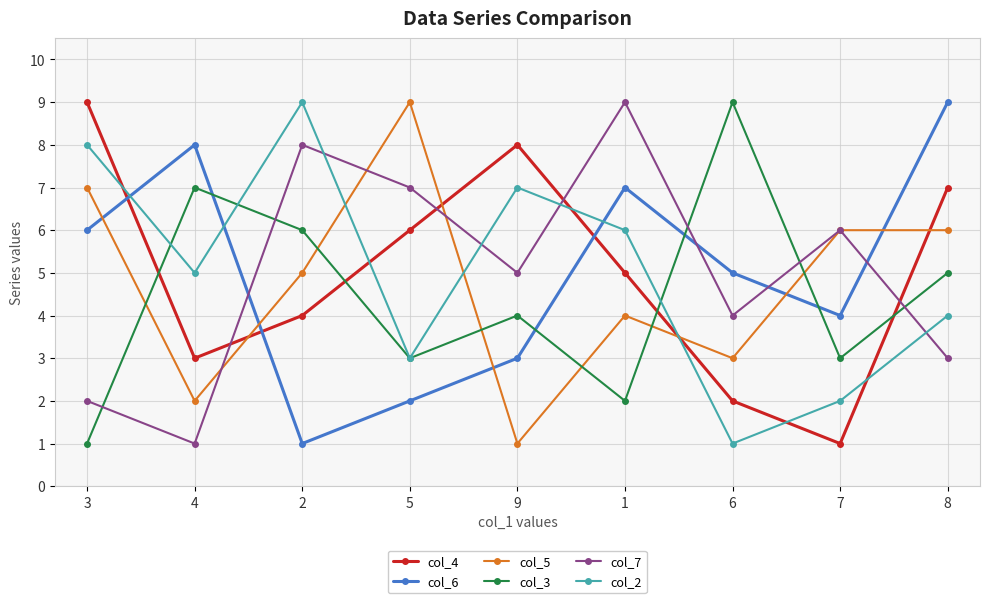

Count the number of categories in the chart.

9